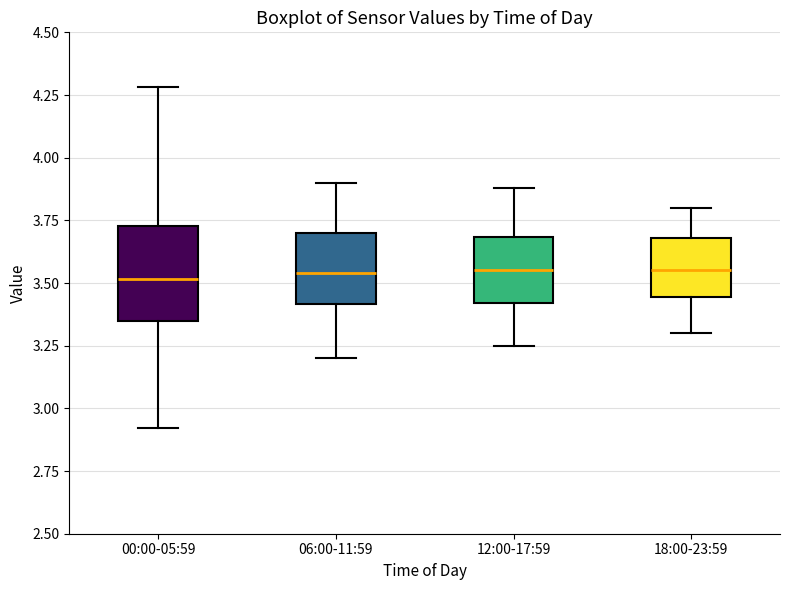

Reading left to right, read every box against the y-axis: the position of its median line, the range the box covers, and the ends of its whiskers. The values are not printed on the chart, so give them approximately, as read against the axis.

00:00-05:59: median 3.50, box 3.35 to 3.75, whiskers 2.90 to 4.30
06:00-11:59: median 3.55, box 3.40 to 3.70, whiskers 3.20 to 3.90
12:00-17:59: median 3.55, box 3.40 to 3.70, whiskers 3.25 to 3.90
18:00-23:59: median 3.55, box 3.45 to 3.70, whiskers 3.30 to 3.80